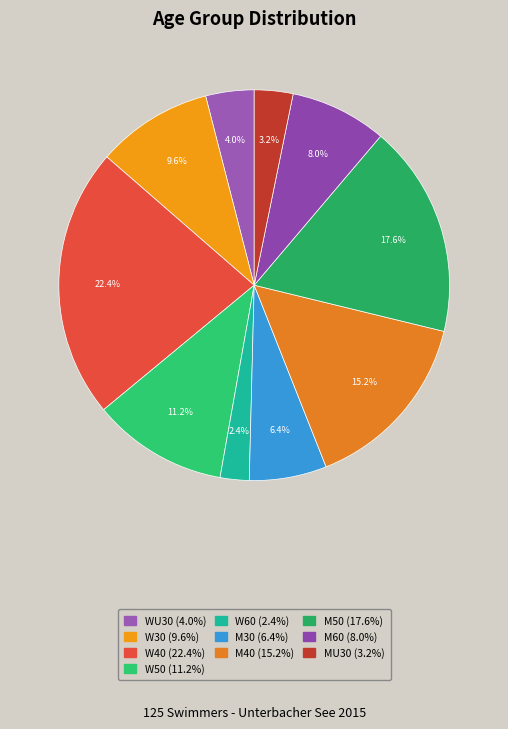

Rank the categories by value from highest to lowest.

W40, M50, M40, W50, W30, M60, M30, WU30, MU30, W60